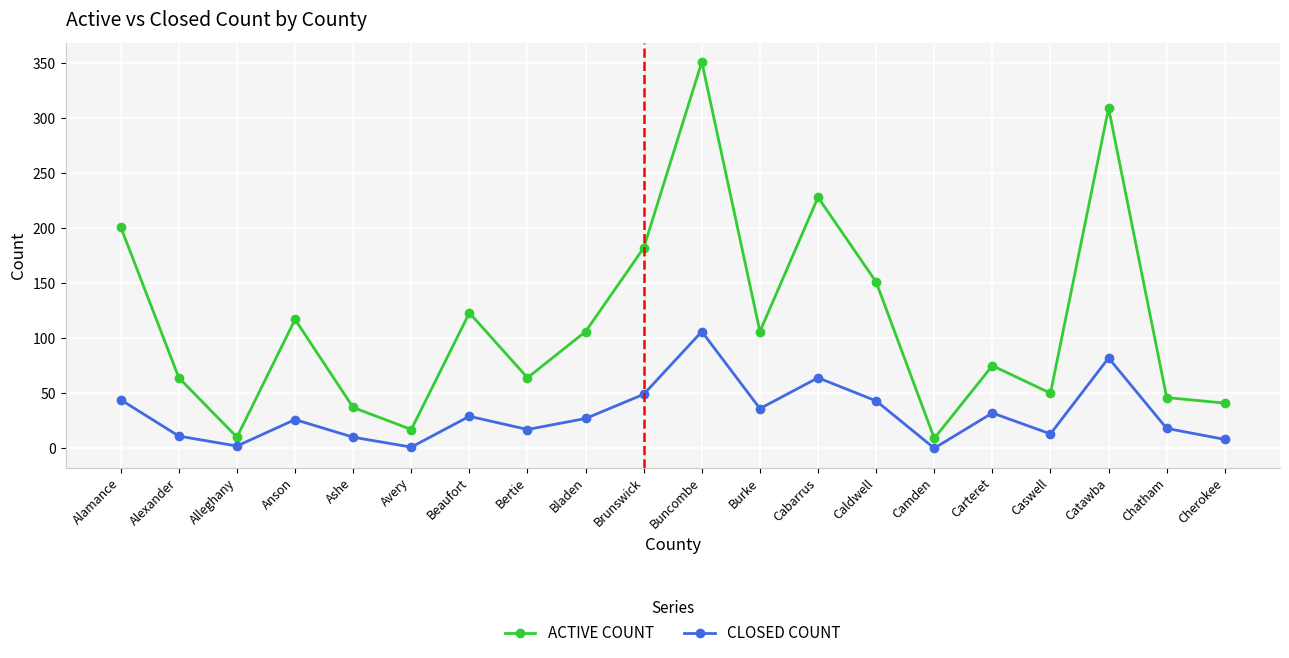

List the series in order of their peak value, highest first.

ACTIVE COUNT, CLOSED COUNT